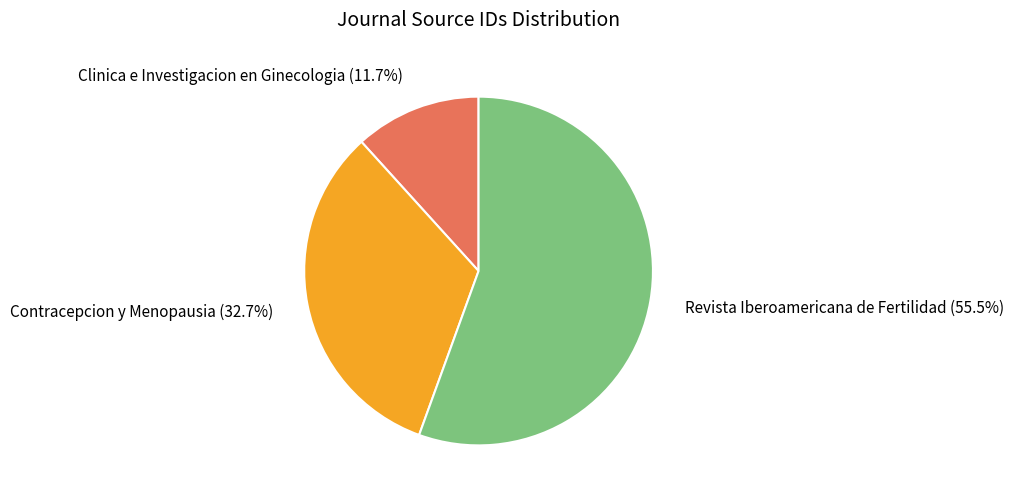

Does any single category account for the majority?

Yes